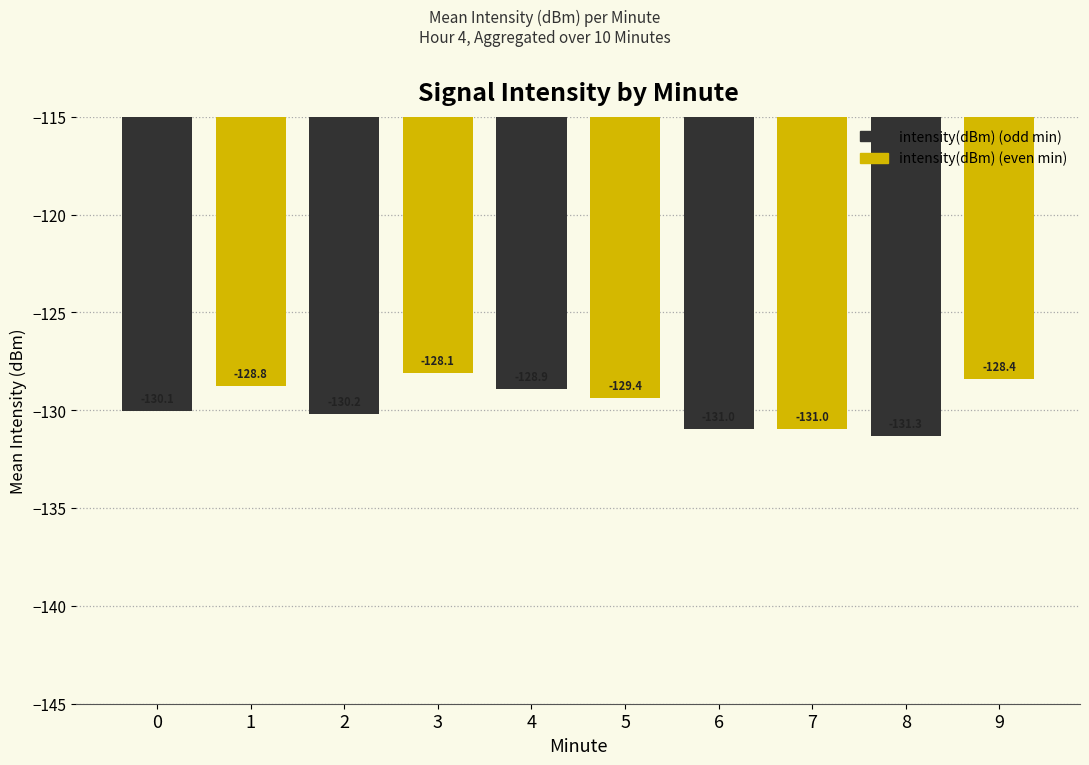

Reading right to left, extract all data points from this chart.

-128.4	-131.3	-131.0	-131.0	-129.4	-128.9	-128.1	-130.2	-128.8	-130.1